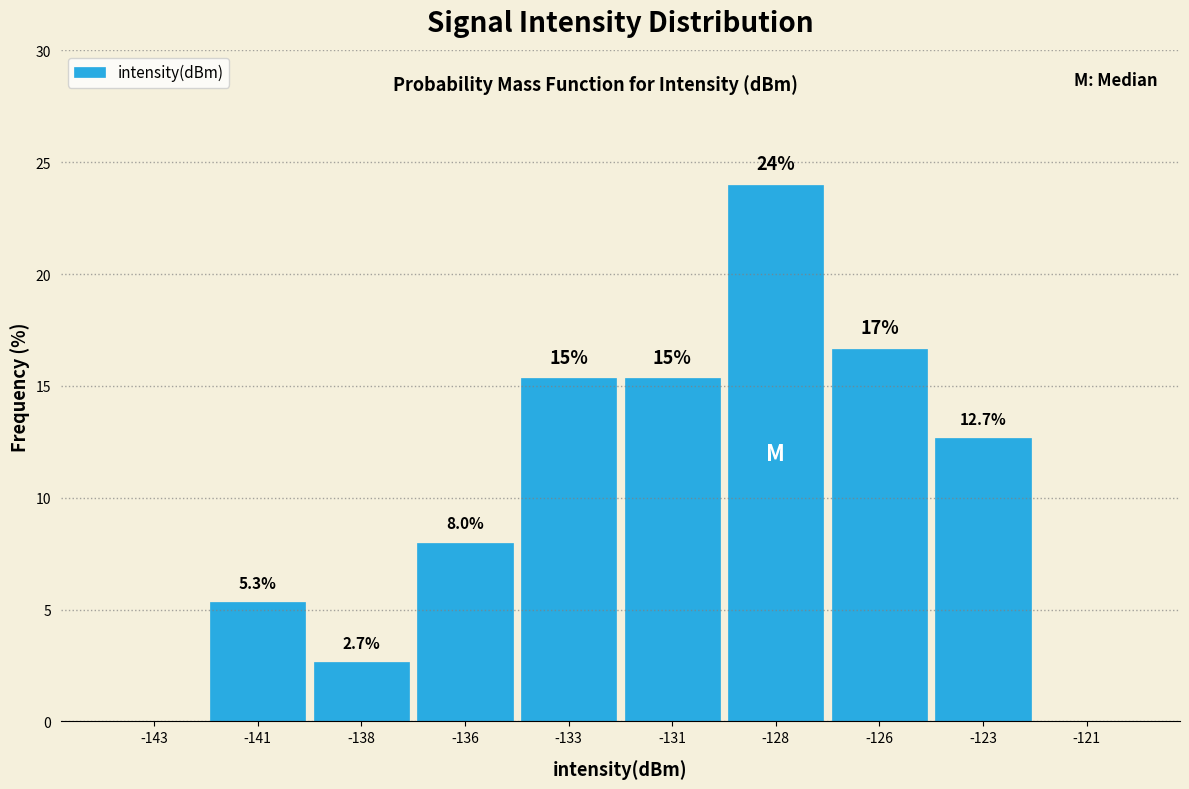

Reading left to right, what are all the values shown in this chart?

-143=0.0	-141=5.3	-138=2.7	-136=8.0	-133=15.3	-131=15.3	-128=24.0	-126=16.7	-123=12.7	-121=0.0